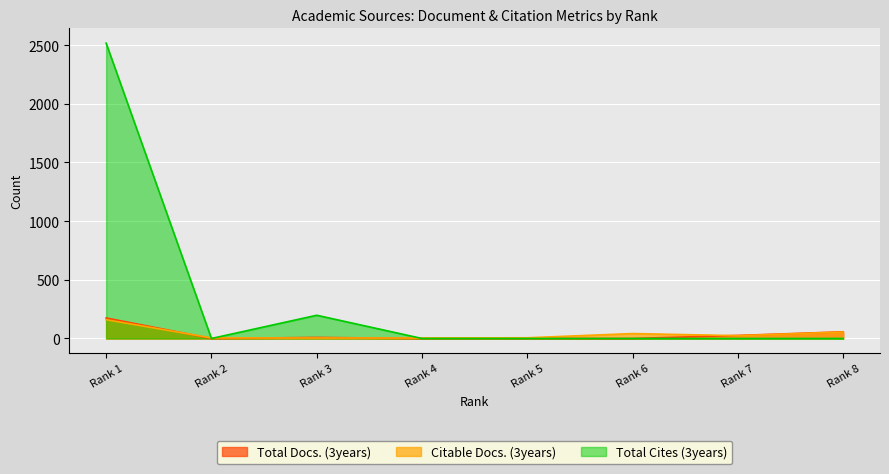

What is the total value across all series at Rank 8?

112